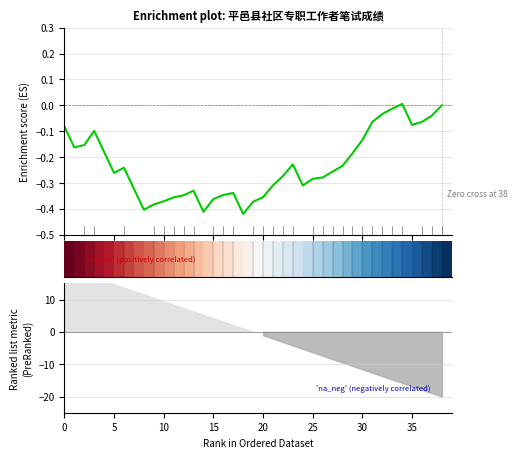

The Enrichment profile series shows -0.0 at 38. True or false?

True